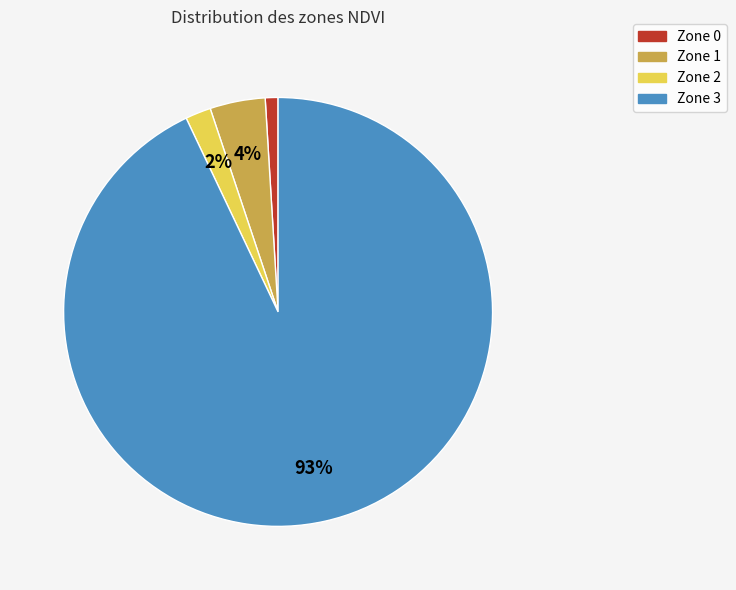

What percentage is the Zone 1 slice, to the nearest percent?

4%